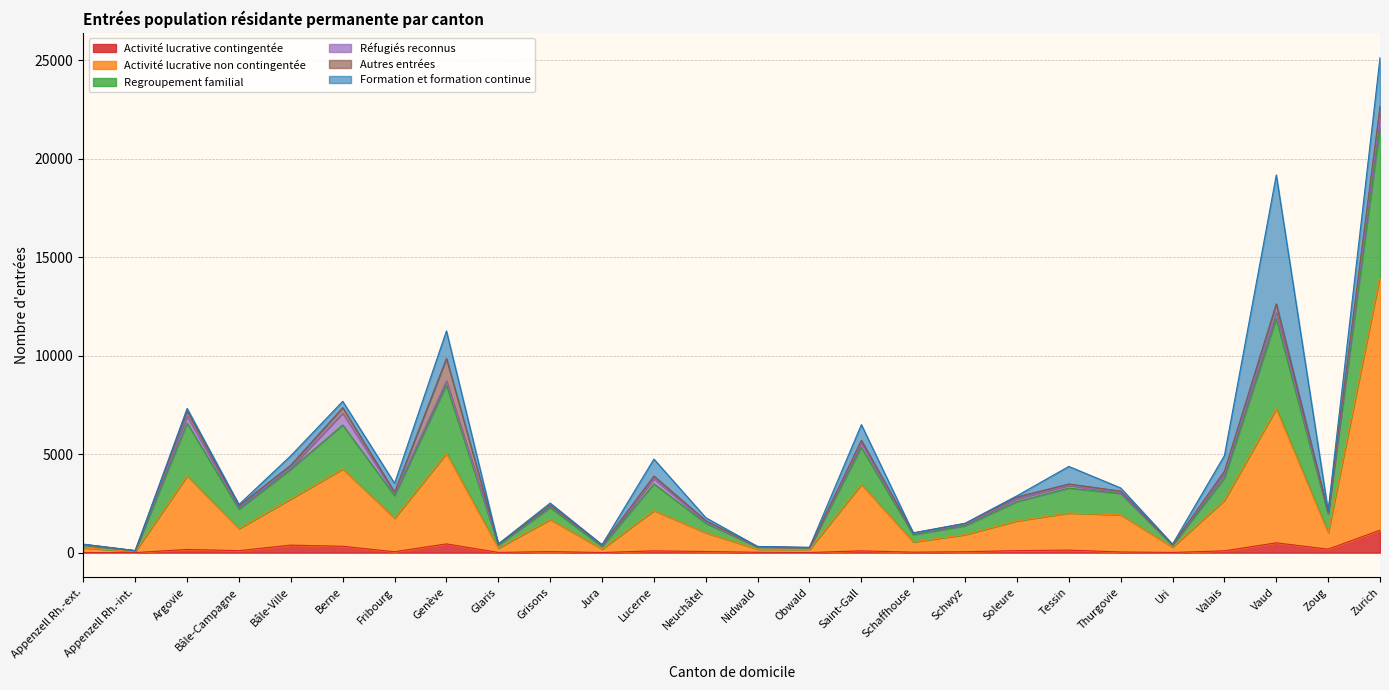

Which category has the lowest value in the Activité lucrative contingentée series?

Appenzell Rh.-int.